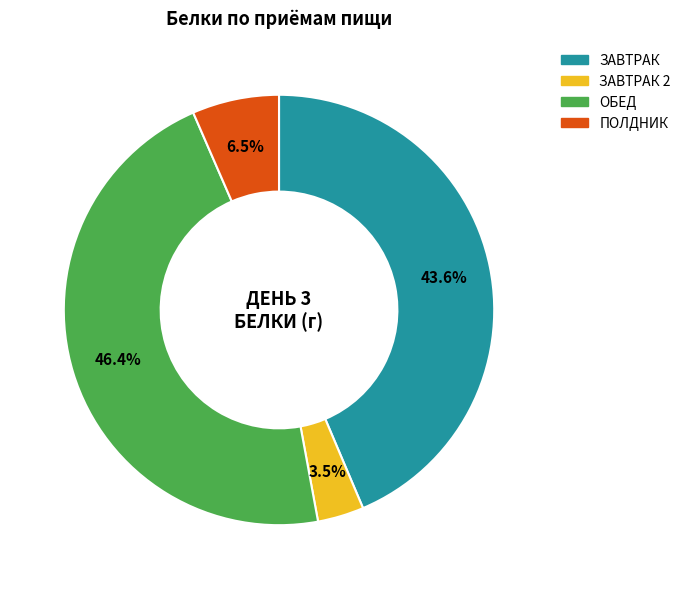

Does any single category account for the majority?

No